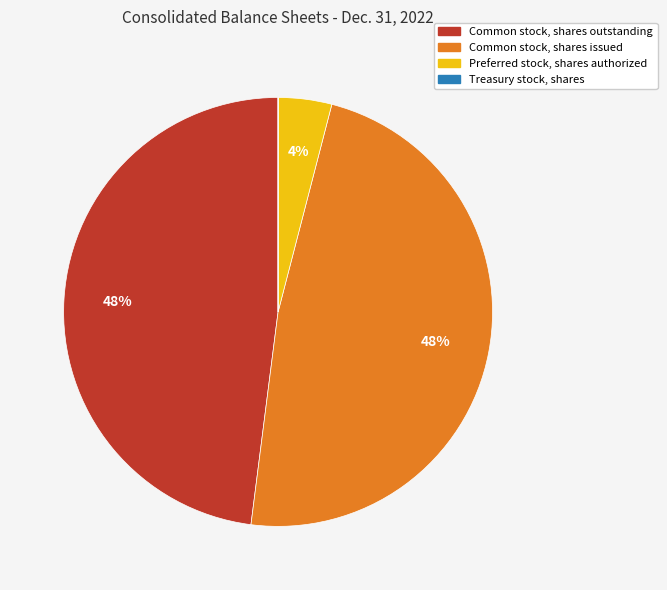

Is there a majority slice in this chart?

No